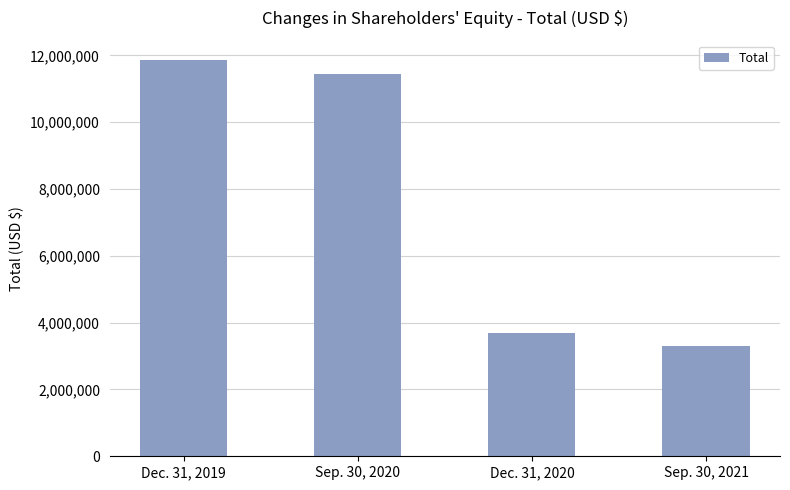

Reading left to right, list all the values displayed in this chart.

11851125	11446547	3692610	3300161